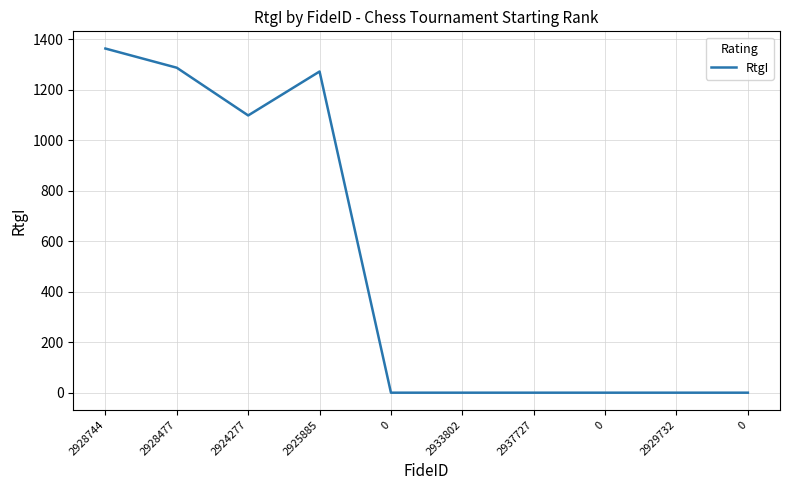

Reading left to right, list all the values displayed in this chart.

1363	1287	1098	1272	0	0	0	0	0	0